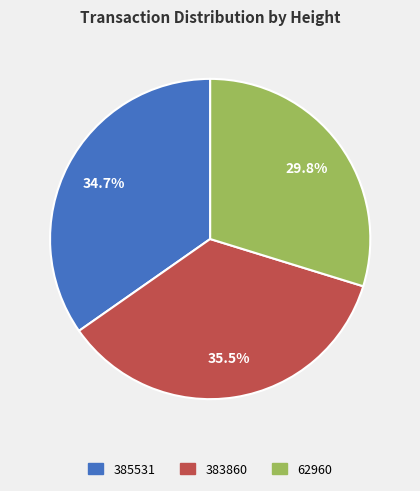

Rank the categories by value from lowest to highest.

62960, 385531, 383860